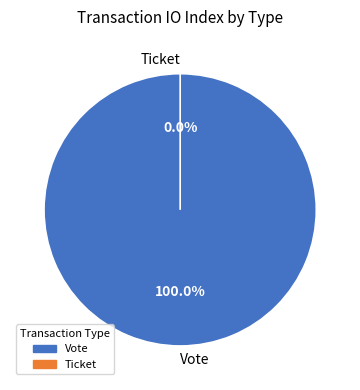

To the nearest percent, what is the difference between the Vote and Ticket slice percentages?

100%